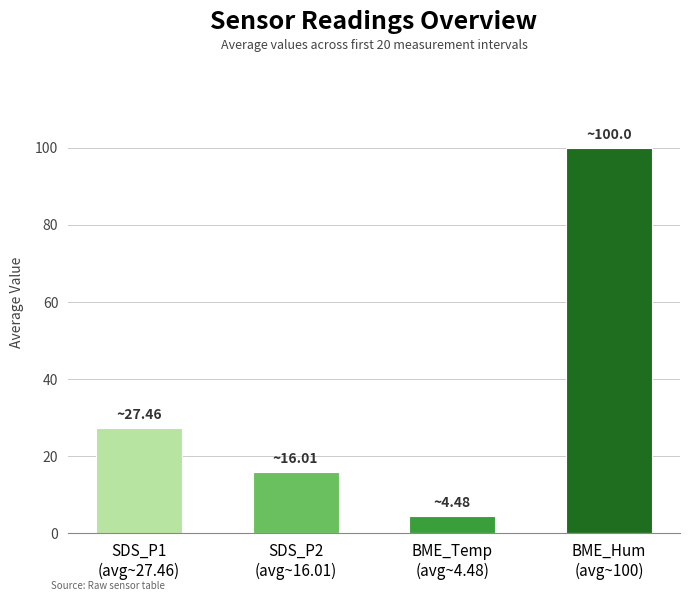

What is the value of the 4th bar from the left?

100.0